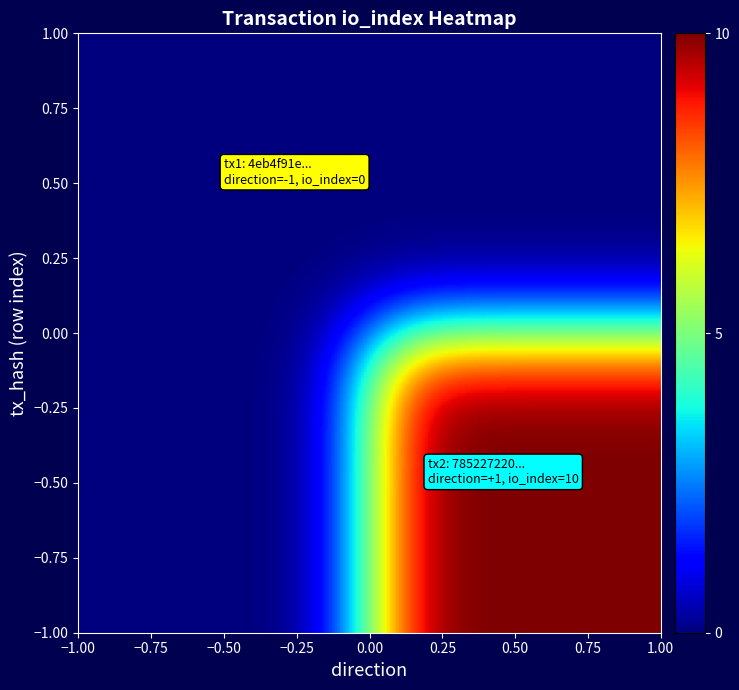

Reading left to right, transcribe all the data shown in this chart.

4eb4f91ed36c72384209f90275c0f91a5faea33: -1	0
785227220a7c4012cbafffbf986415841189564: 1	10